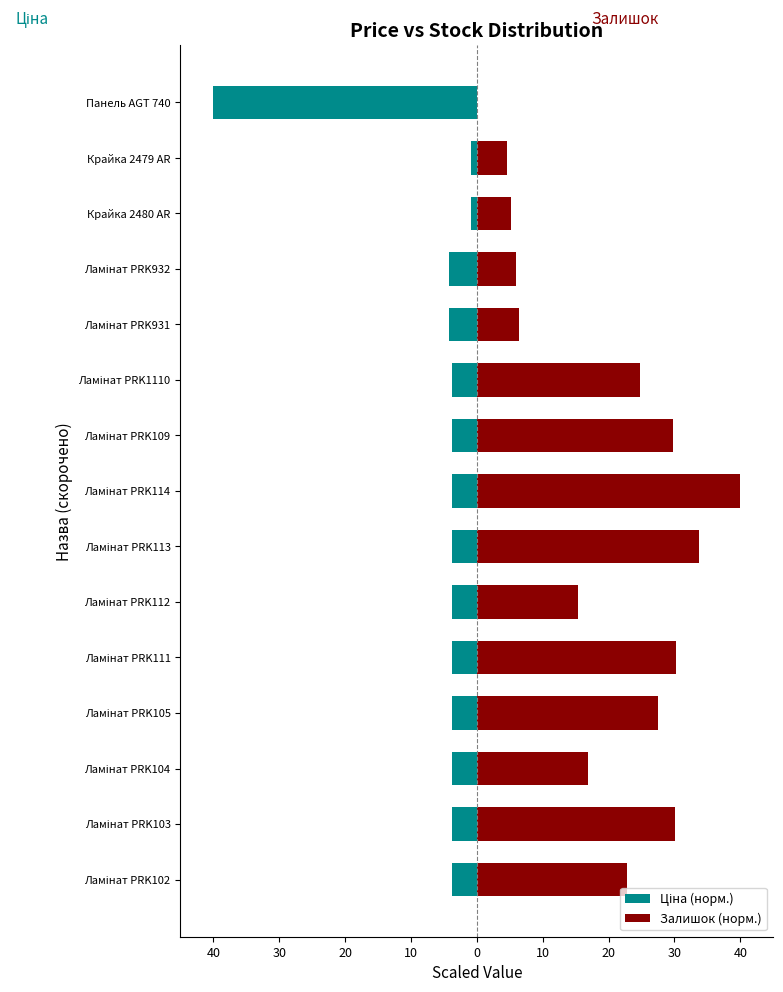

Rank the series by their maximum value, from lowest to highest.

Ціна (норм.), Залишок (норм.)